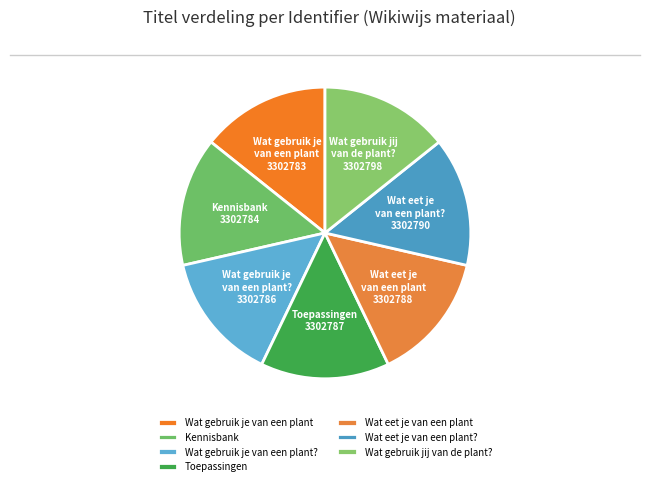

Is there a majority slice in this chart?

No